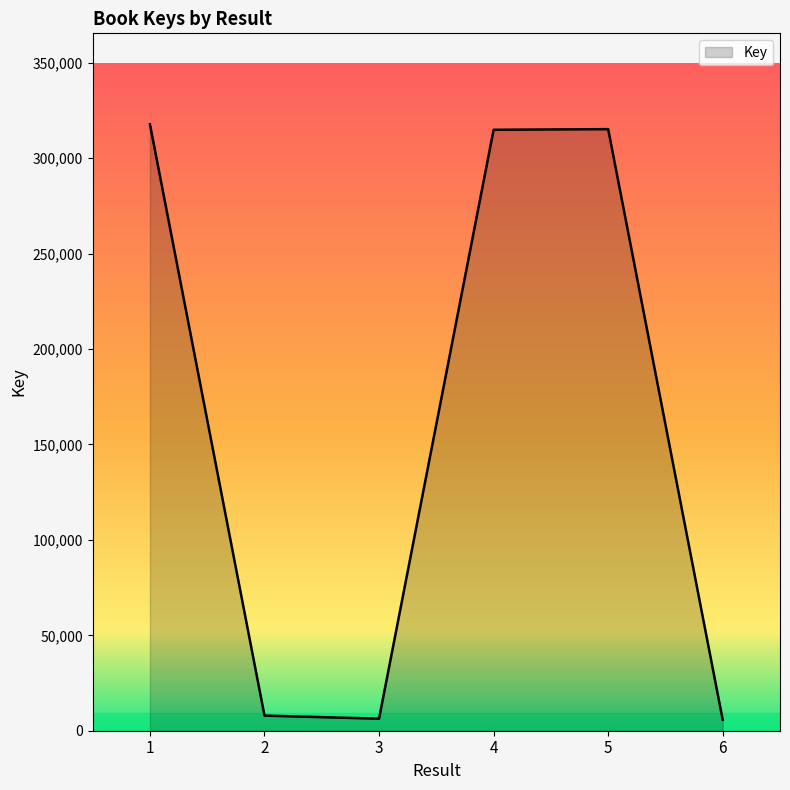

How many values are below 314907?

3